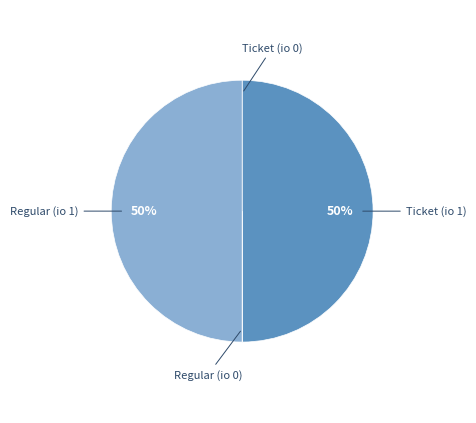

To the nearest percent, what is the difference between the largest and smallest slice percentages?

50%